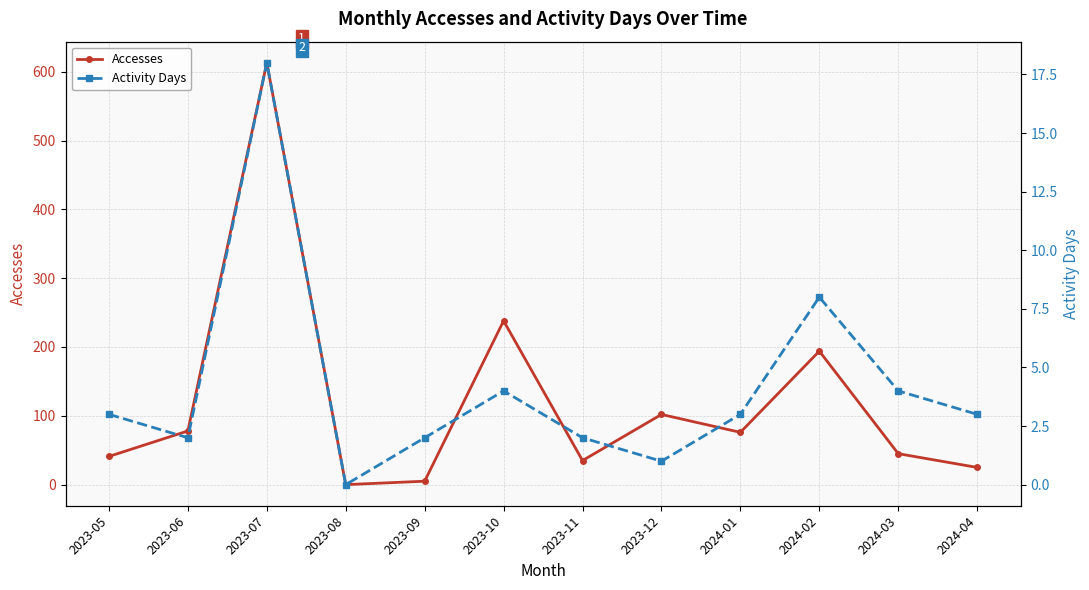

At which label does Activity Days reach its minimum?

2023-08